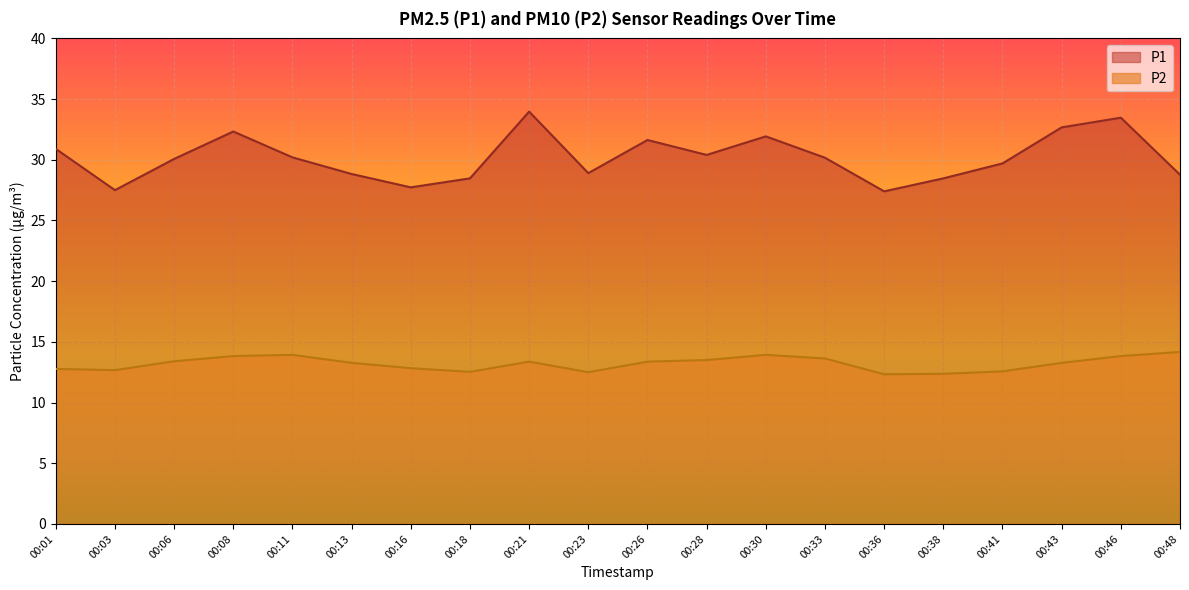

Rank the series by their average value, from lowest to highest.

P2, P1